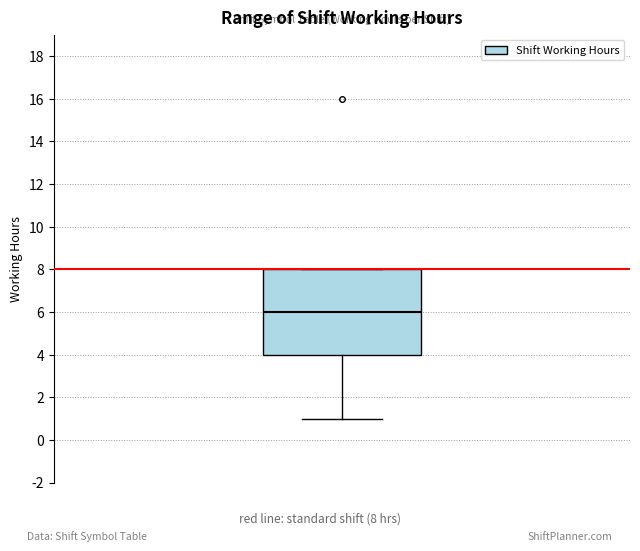

Read this box plot against the y-axis: the position of the median line, the range covered by the box, and the ends of both whiskers. The values are not printed on the chart, so give them approximately, as read against the axis.

median 6, box 4 to 8, whiskers 1 to 8